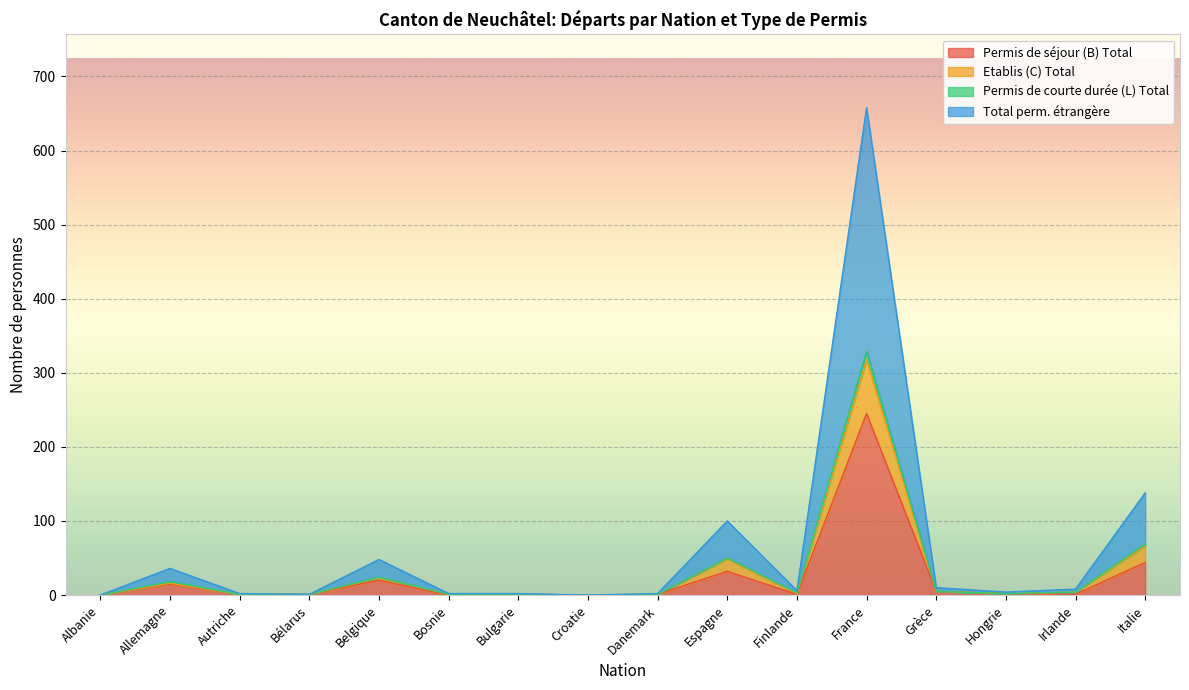

True or false: Permis de séjour (B) Total has a value of 32 at Espagne.

True